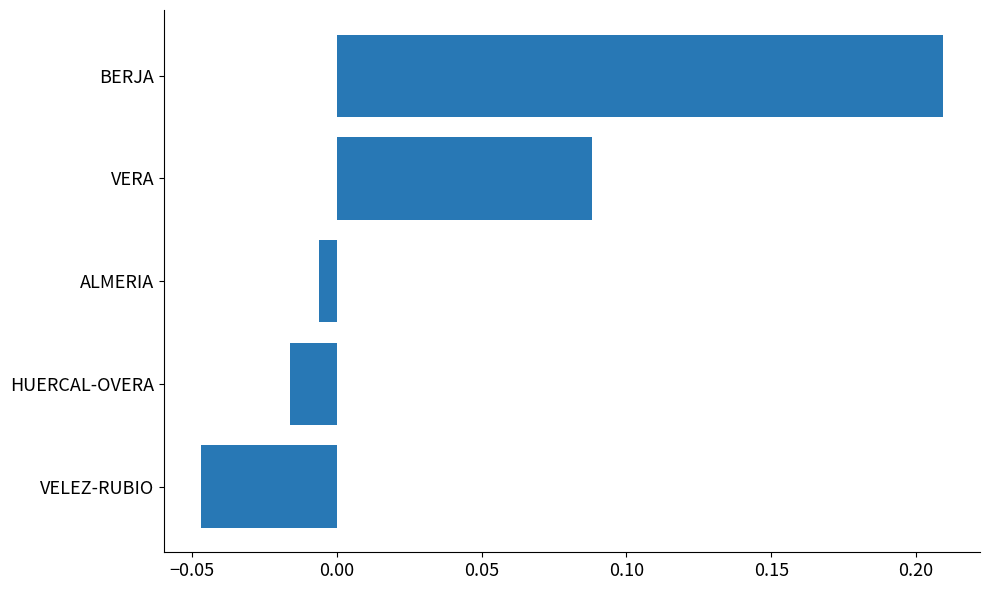

Rank the categories by value from highest to lowest.

BERJA, VERA, ALMERIA, HUERCAL-OVERA, VELEZ-RUBIO